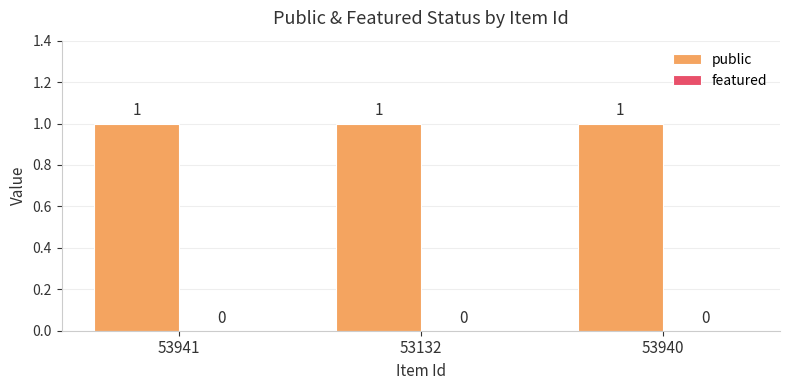

Between 53132 and 53941, which is larger?

53132